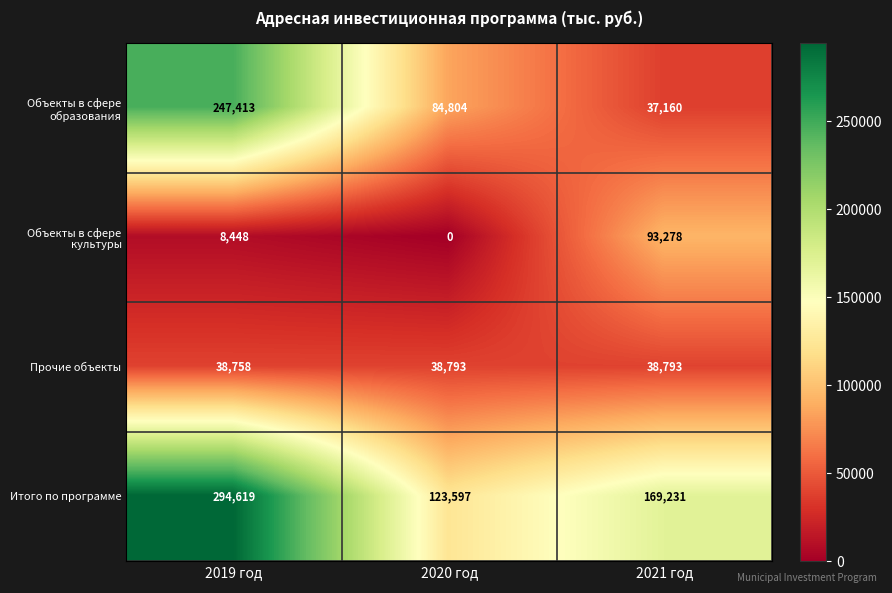

What is the difference between the maximum and minimum values in the Итого по программе series?

171022